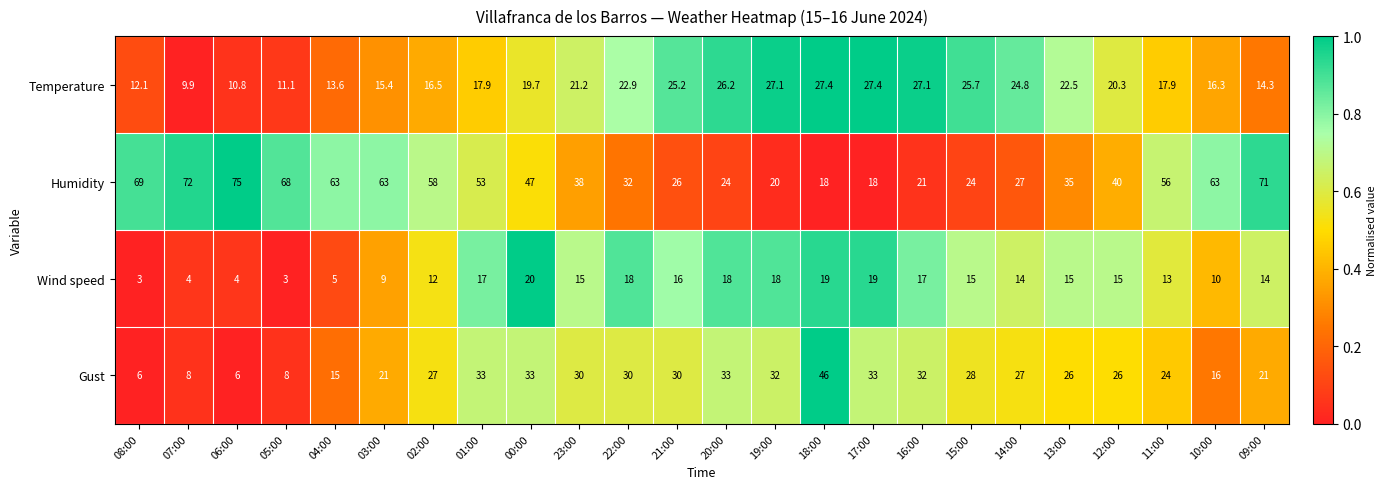

Between 02:00 and 01:00, which series saw the biggest shift?

Gust